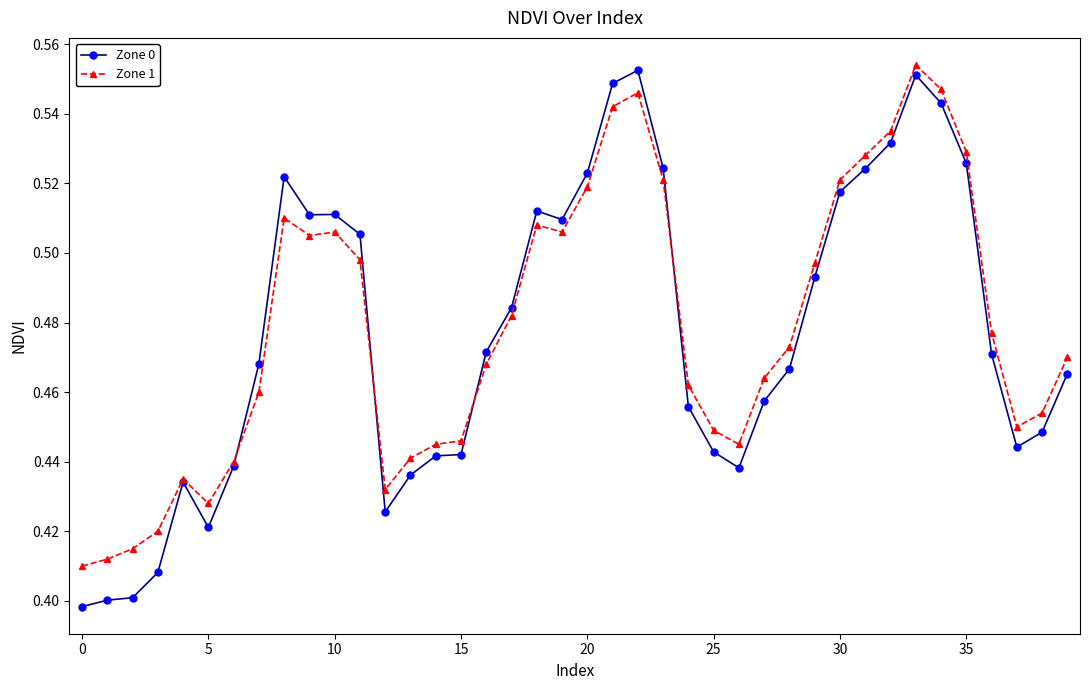

Which series has the widest spread of values?

Zone 0